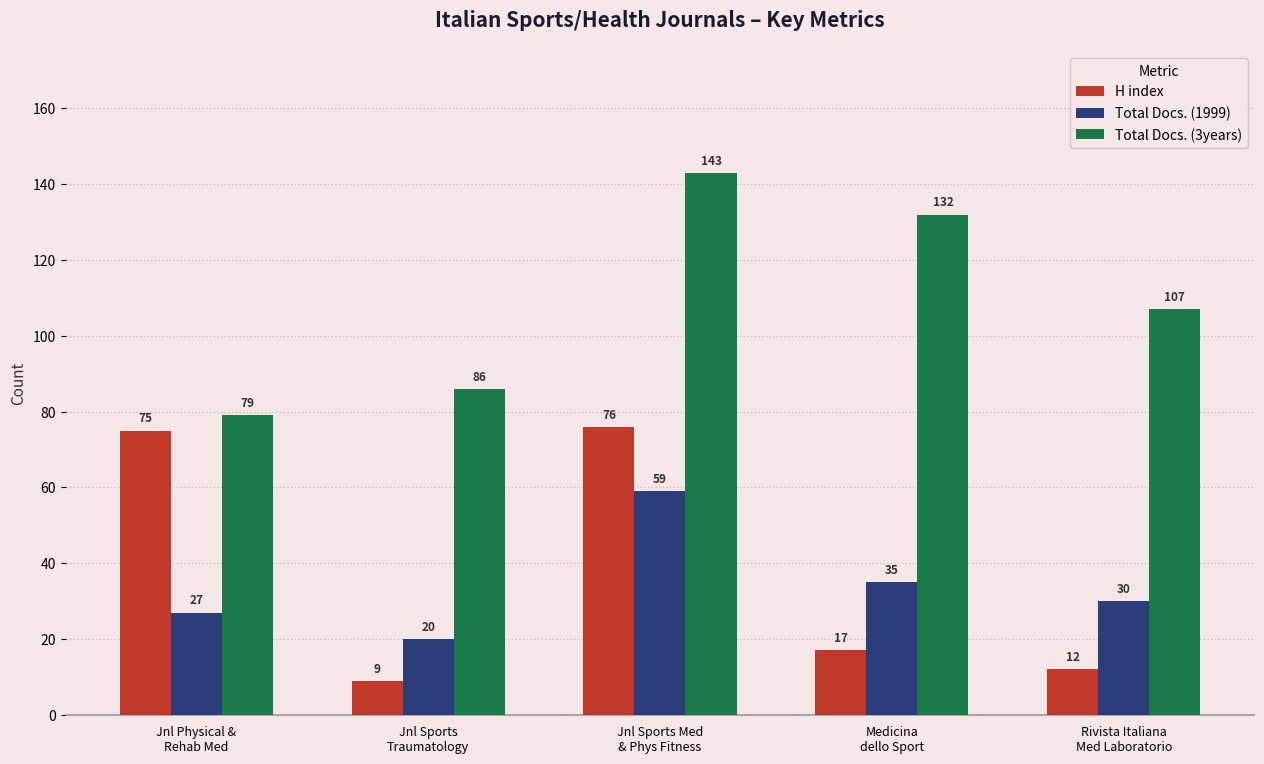

Reading right to left, transcribe all the data shown in this chart.

H index: 12	17	76	9	75
Total Docs. (1999): 30	35	59	20	27
Total Docs. (3years): 107	132	143	86	79